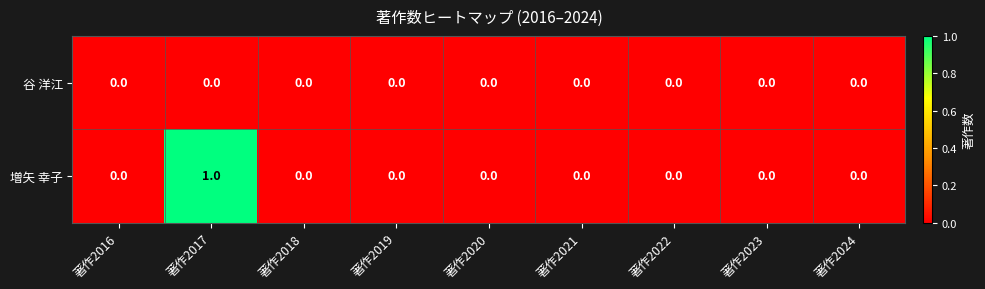

What is the spread (max minus min) of values at 著作2017?

1